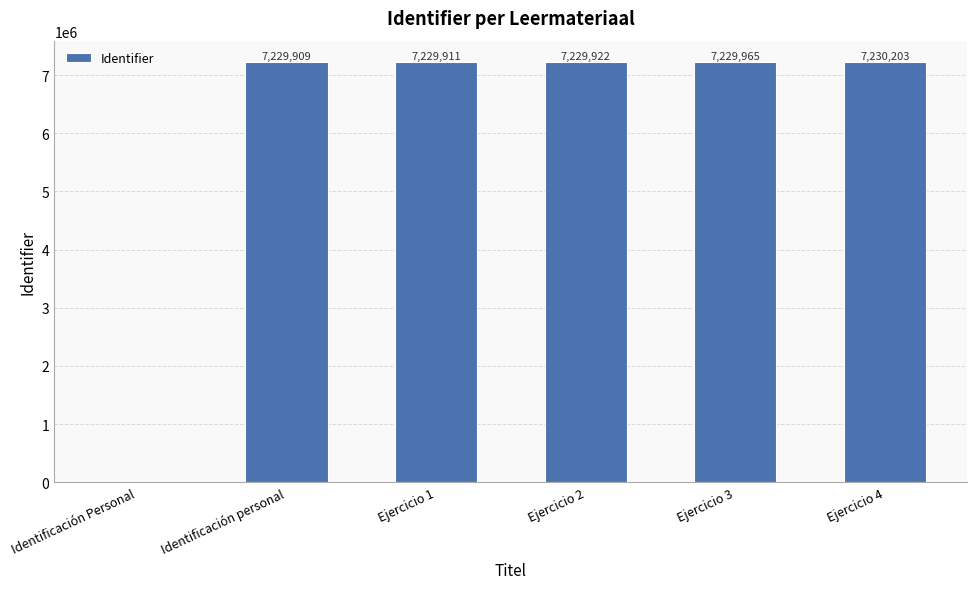

Reading left to right, list all the values displayed in this chart.

0	7229909	7229911	7229922	7229965	7230203